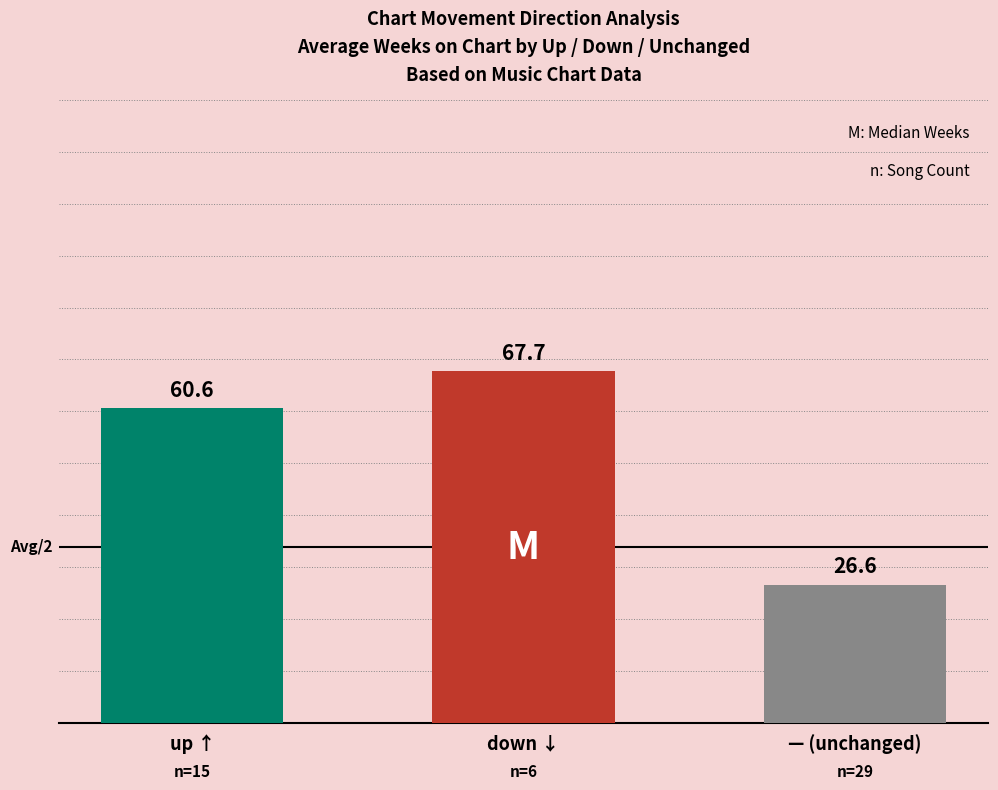

Does the chart contain stacked bars?

No